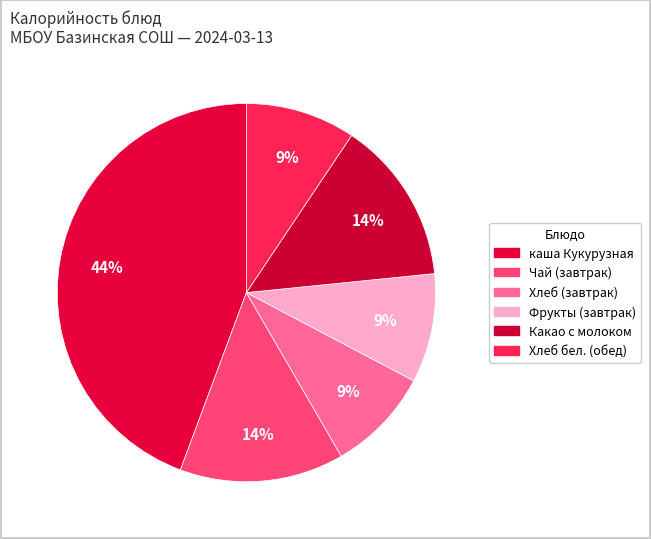

Which slice is the largest?

каша Кукурузная